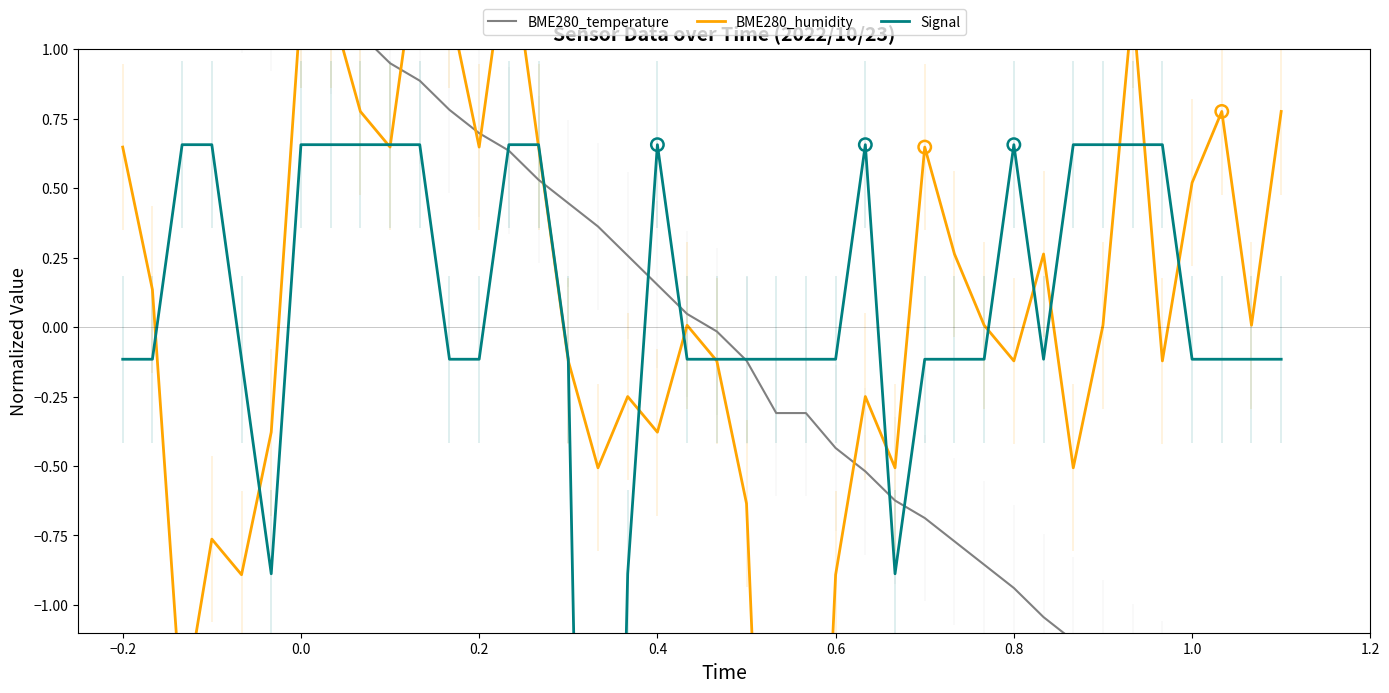

What are all the series names shown in the legend?

BME280_temperature, BME280_humidity, Signal